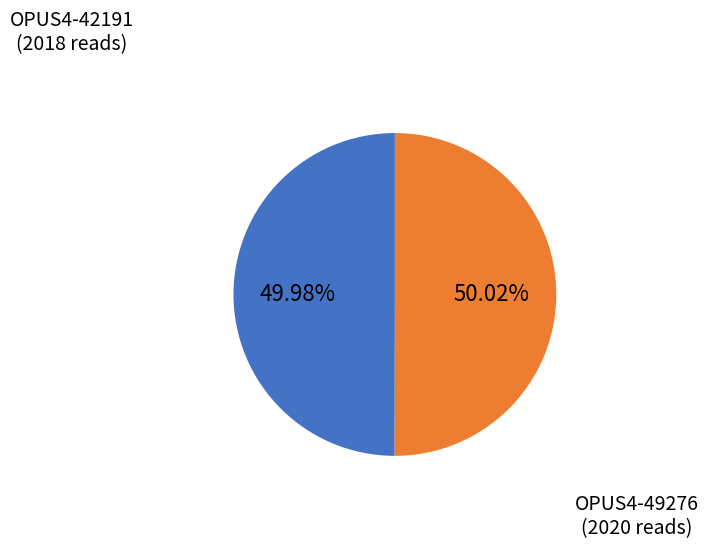

Is there a majority slice in this chart?

Yes